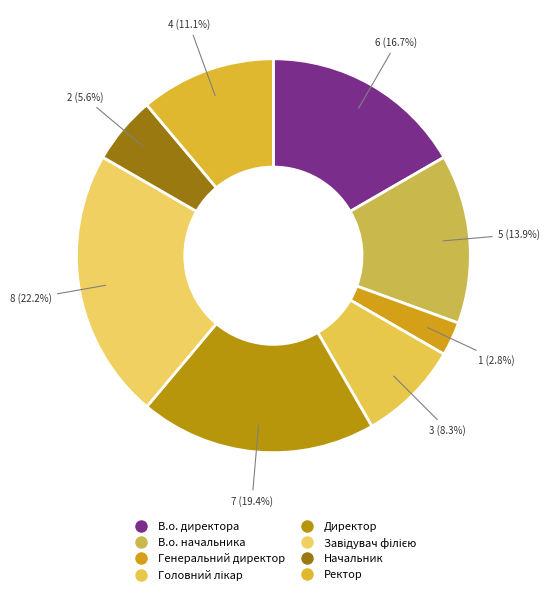

Is it true that Ректор is 22% of the pie?

False